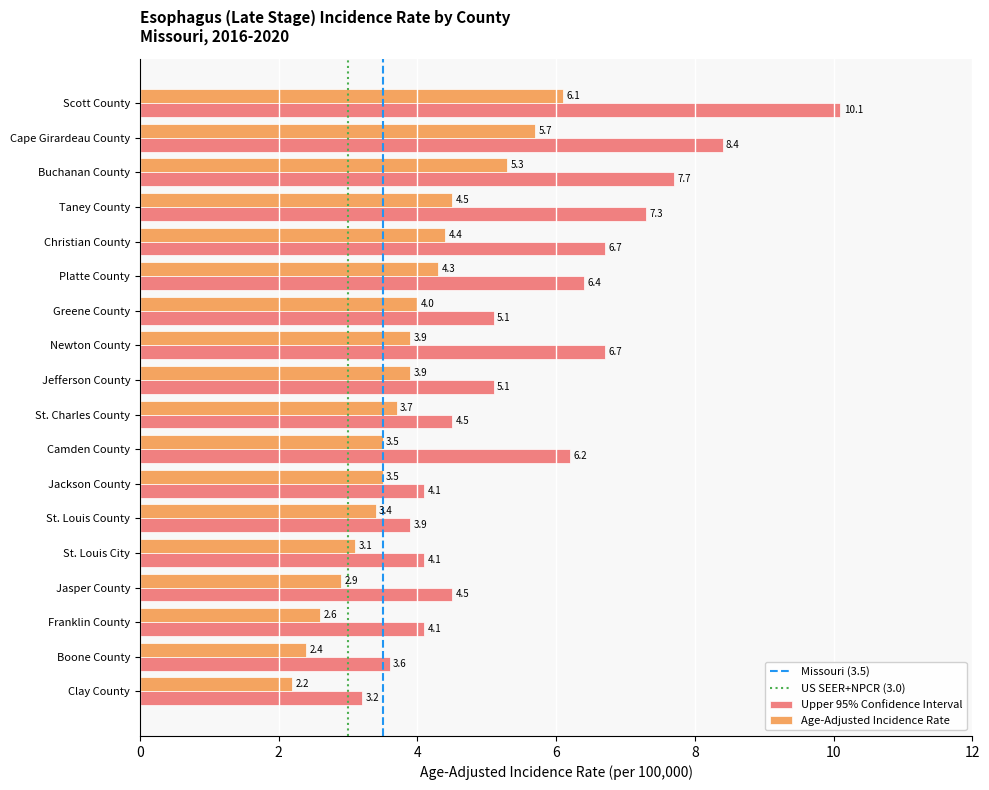

Is it true that Age-Adjusted Incidence Rate equals 5.3 at Buchanan County?

True